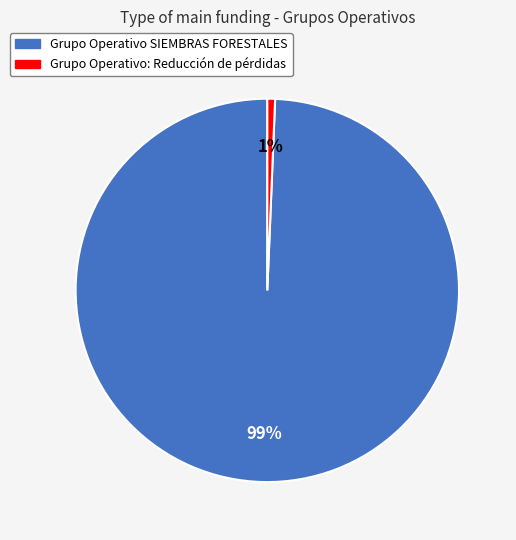

Is it true that Grupo Operativo SIEMBRAS FORESTALES is 89% of the pie?

False